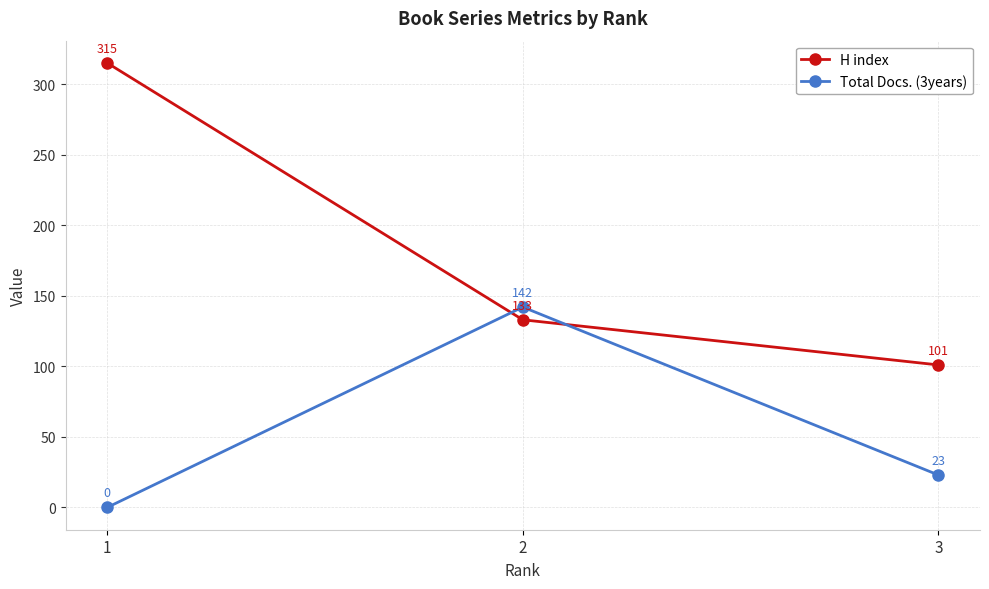

Rank the series at 1 from lowest to highest value.

Total Docs. (3years), H index